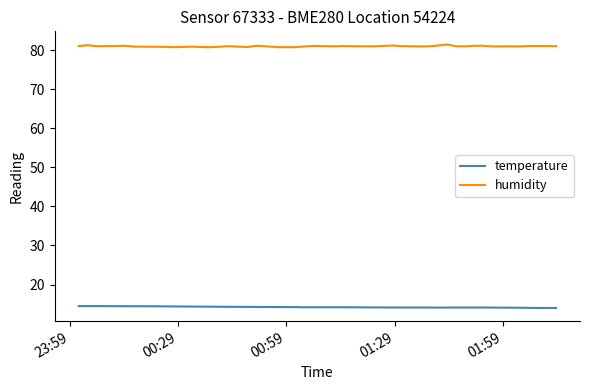

Which series has the largest total across all categories?

humidity